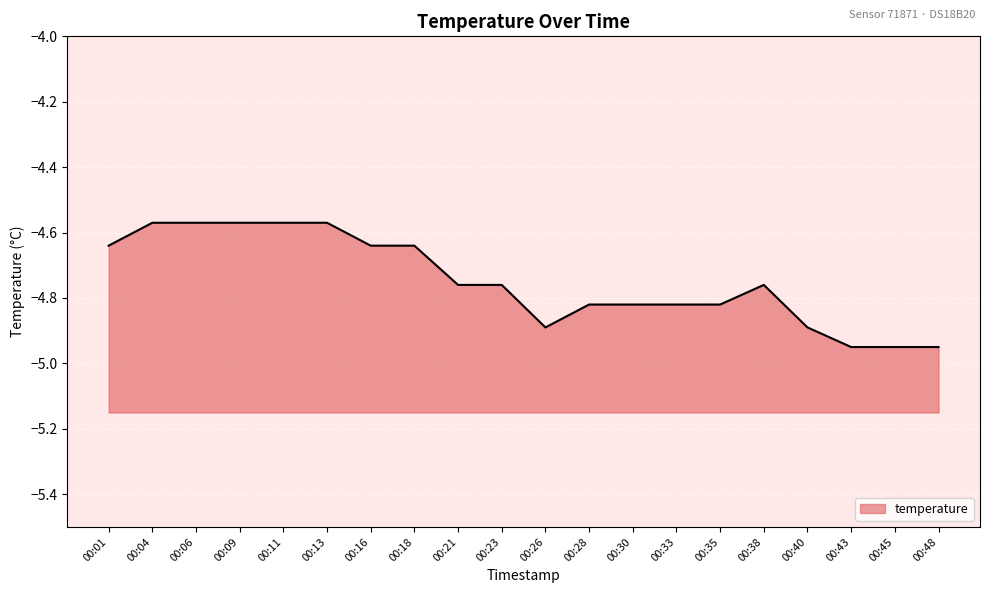

How many categories are shown in the chart?

20